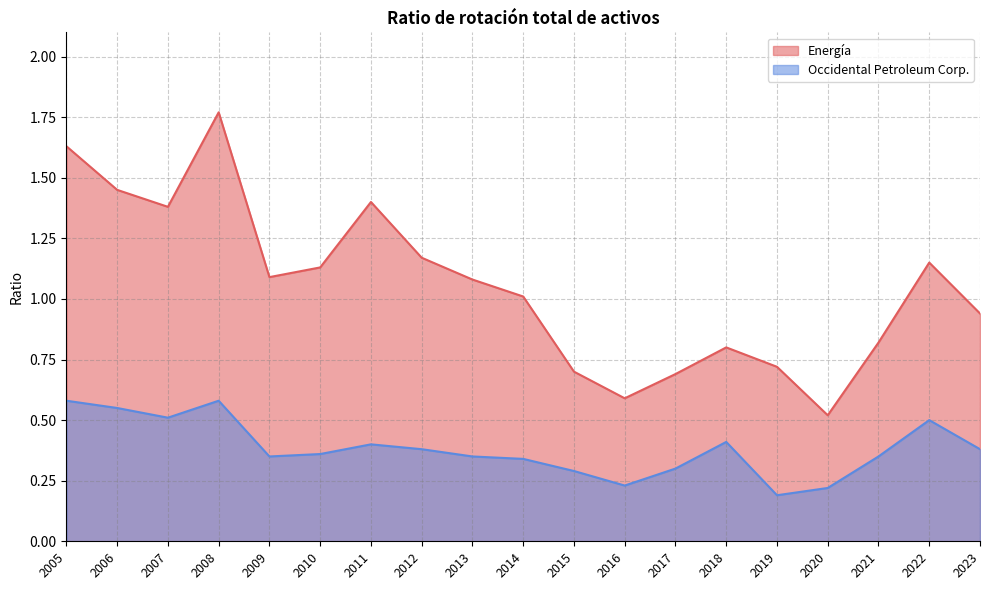

True or false: Energía has more than 1 points higher than both neighbors.

True